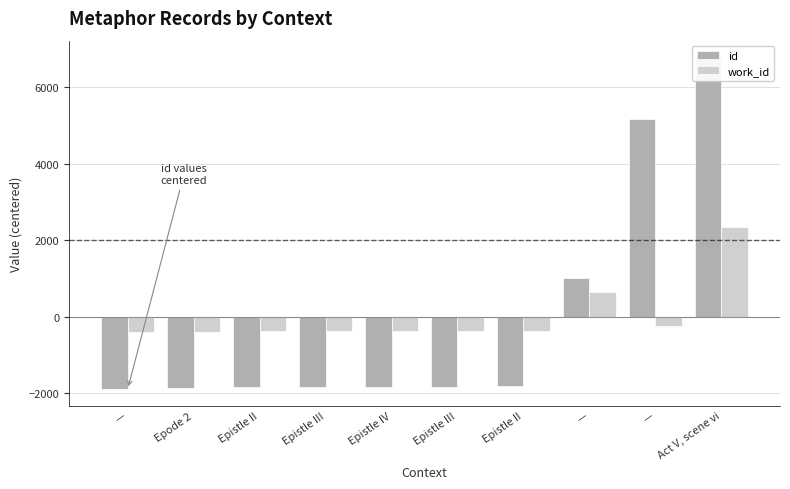

What is the label of the 10th bar from the left?

Act V, scene vi